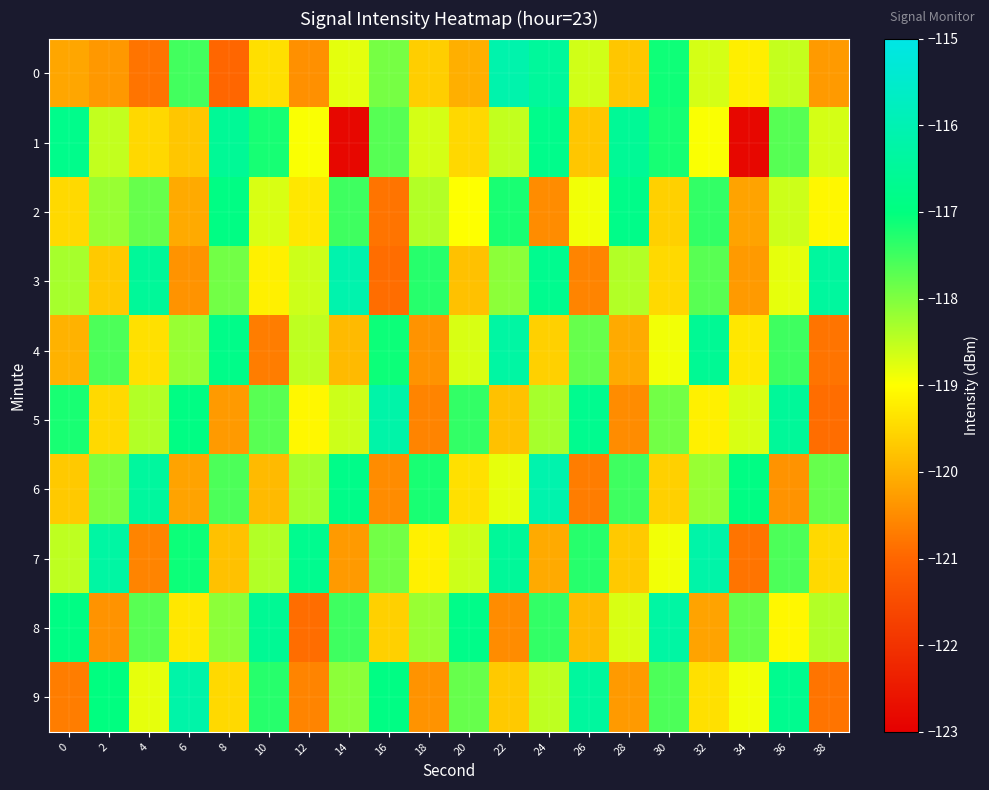

Reading left to right, what are all the values shown in this chart?

0: 0=-120.1	2=-120.3	4=-120.8	6=-117.5	8=-121.0	10=-119.4	12=-120.5	14=-118.8	16=-117.9	18=-119.6	20=-120.0	22=-116.1	24=-116.5	26=-118.6	28=-119.7	30=-117.1	32=-118.7	34=-119.2	36=-118.5	38=-120.3
1: 0=-116.8	2=-118.5	4=-119.5	6=-119.7	8=-116.5	10=-117.2	12=-119.0	14=-122.8	16=-117.7	18=-118.7	20=-119.5	22=-118.5	24=-116.8	26=-119.7	28=-116.5	30=-117.2	32=-119.0	34=-122.8	36=-117.7	38=-118.7
2: 0=-119.5	2=-118.2	4=-117.8	6=-120.1	8=-116.9	10=-118.7	12=-119.3	14=-117.5	16=-120.8	18=-118.4	20=-119.0	22=-117.2	24=-120.5	26=-118.9	28=-116.8	30=-119.6	32=-117.4	34=-120.2	36=-118.6	38=-119.1
3: 0=-118.3	2=-119.7	4=-116.5	6=-120.4	8=-117.9	10=-119.2	12=-118.6	14=-116.1	16=-120.9	18=-117.3	20=-119.8	22=-118.1	24=-116.7	26=-120.6	28=-118.4	30=-119.5	32=-117.7	34=-120.3	36=-118.8	38=-116.4
4: 0=-120.0	2=-117.6	4=-119.4	6=-118.2	8=-116.8	10=-120.7	12=-118.5	14=-119.9	16=-117.1	18=-120.4	20=-118.7	22=-116.3	24=-119.6	26=-117.8	28=-120.1	30=-118.9	32=-116.6	34=-119.3	36=-117.5	38=-120.8
5: 0=-117.2	2=-119.5	4=-118.4	6=-116.9	8=-120.3	10=-117.7	12=-119.1	14=-118.6	16=-116.2	18=-120.6	20=-117.4	22=-119.8	24=-118.3	26=-116.7	28=-120.5	30=-117.9	32=-119.2	34=-118.7	36=-116.5	38=-120.9
6: 0=-119.7	2=-118.0	4=-116.4	6=-120.2	8=-117.6	10=-119.9	12=-118.3	14=-116.8	16=-120.5	18=-117.2	20=-119.4	22=-118.8	24=-116.1	26=-120.7	28=-117.5	30=-119.6	32=-118.2	34=-116.9	36=-120.4	38=-117.8
7: 0=-118.5	2=-116.3	4=-120.6	6=-117.1	8=-119.8	10=-118.4	12=-116.7	14=-120.3	16=-117.9	18=-119.2	20=-118.6	22=-116.5	24=-120.1	26=-117.3	28=-119.7	30=-118.9	32=-116.2	34=-120.8	36=-117.6	38=-119.5
8: 0=-116.9	2=-120.4	4=-117.7	6=-119.3	8=-118.1	10=-116.6	12=-120.9	14=-117.5	16=-119.6	18=-118.2	20=-116.8	22=-120.5	24=-117.4	26=-119.9	28=-118.7	30=-116.3	32=-120.2	34=-117.8	36=-119.1	38=-118.4
9: 0=-120.7	2=-117.0	4=-118.8	6=-116.2	8=-119.5	10=-117.3	12=-120.6	14=-118.1	16=-116.9	18=-120.4	20=-117.8	22=-119.7	24=-118.5	26=-116.4	28=-120.3	30=-117.6	32=-119.4	34=-118.9	36=-116.7	38=-120.8